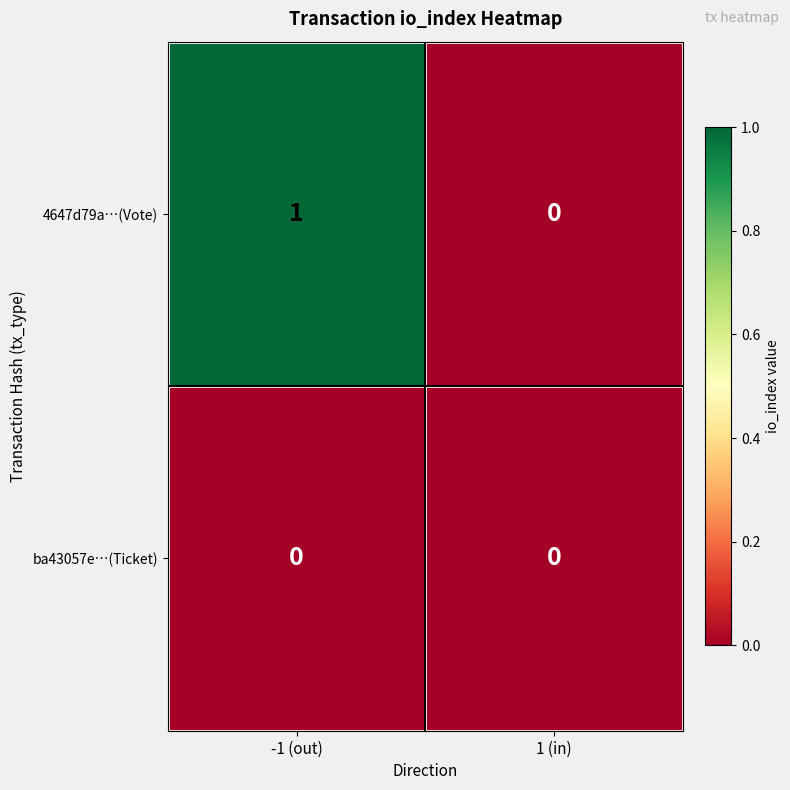

Between -1 (out) and 1 (in), which series saw the biggest shift?

4647d79a…(Vote)